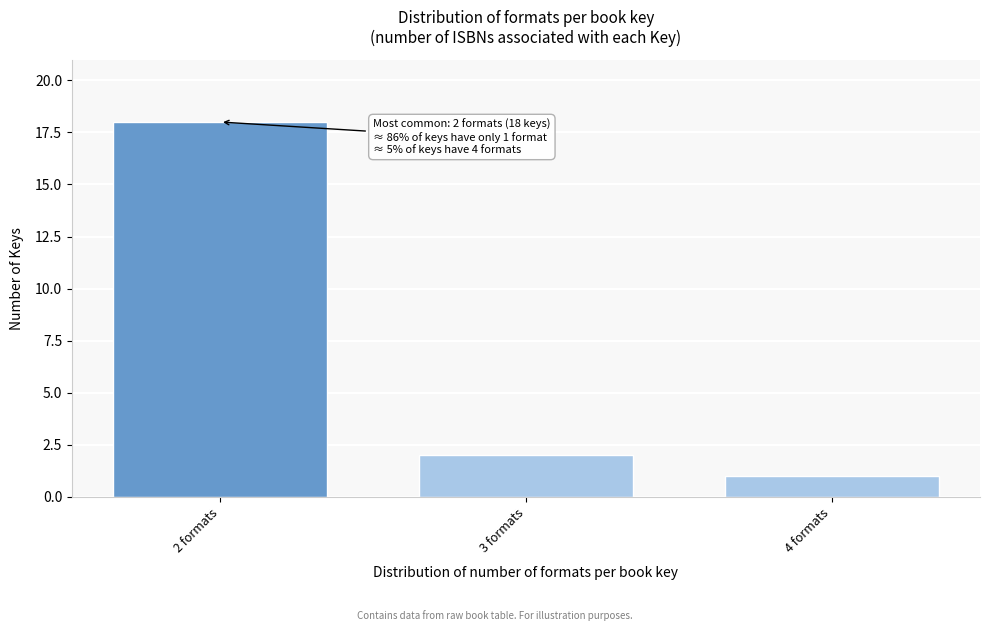

Reading left to right, list all the values displayed in this chart.

2 formats=18	3 formats=2	4 formats=1